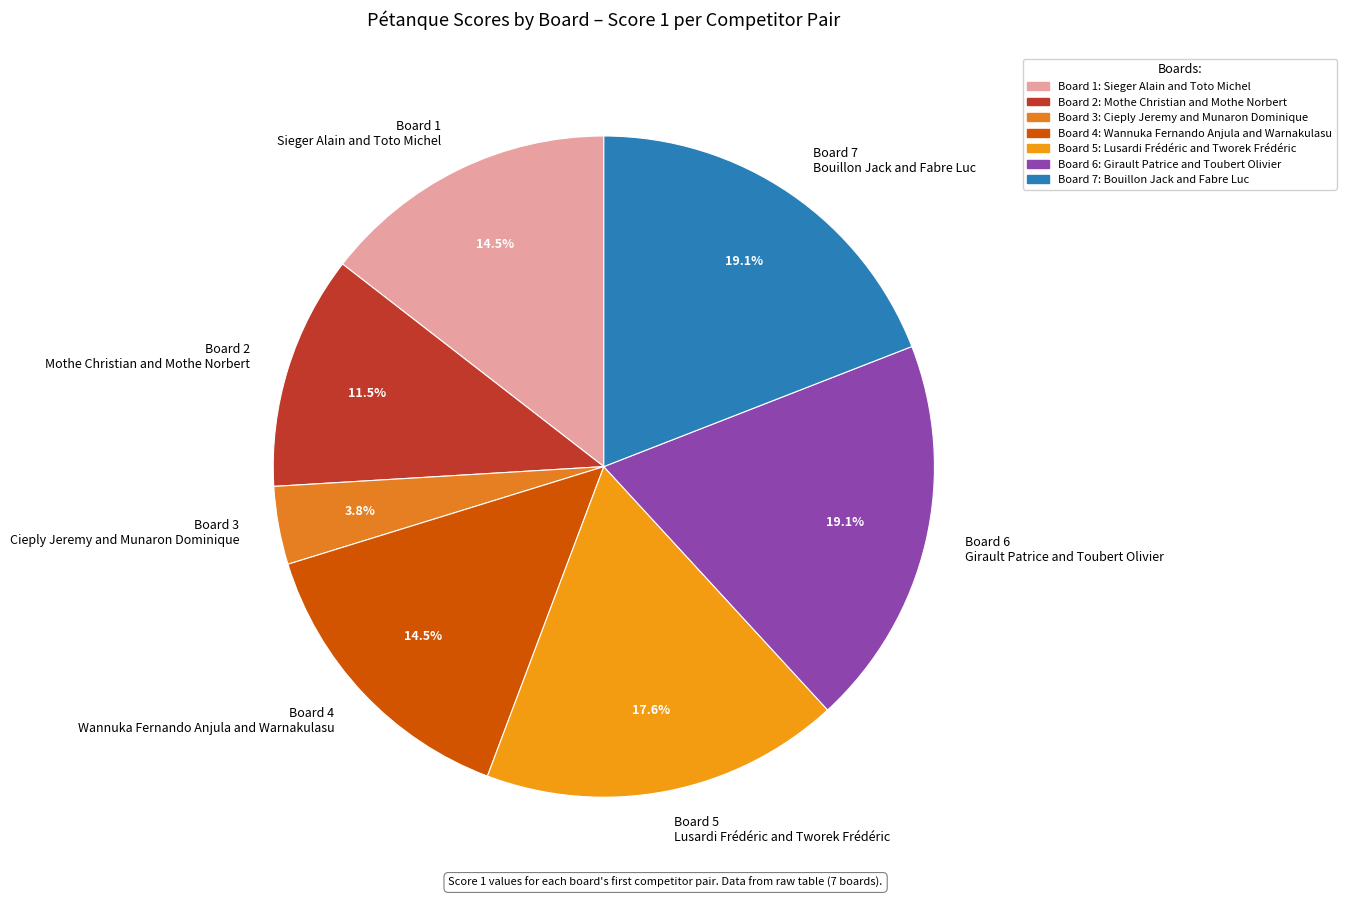

Do Board 1 Sieger Alain and Toto Michel and Board 4 Wannuka Fernando Anjula and Warnakulasu together represent more than half of the pie?

No